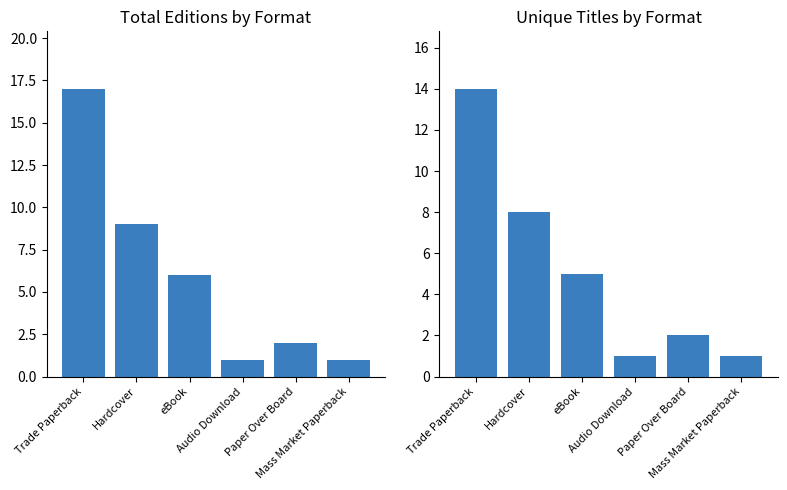

What is the label of the 3rd bar from the right?

Audio Download